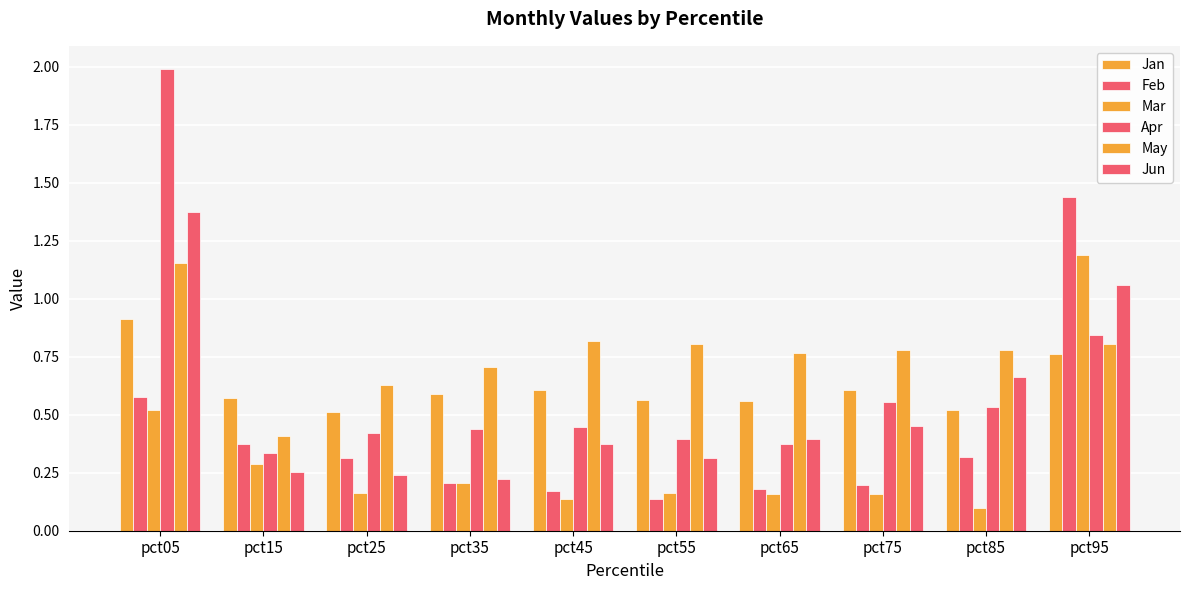

Rank the categories by Jan value from lowest to highest.

pct25, pct85, pct65, pct55, pct15, pct35, pct75, pct45, pct95, pct05